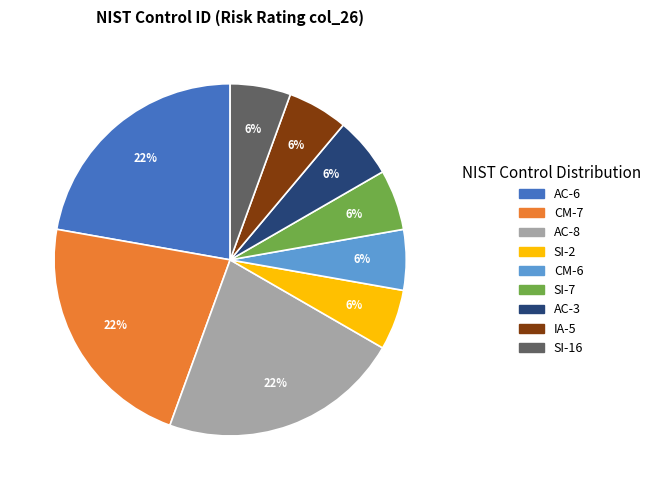

To the nearest percent, what portion does SI-7 represent?

6%